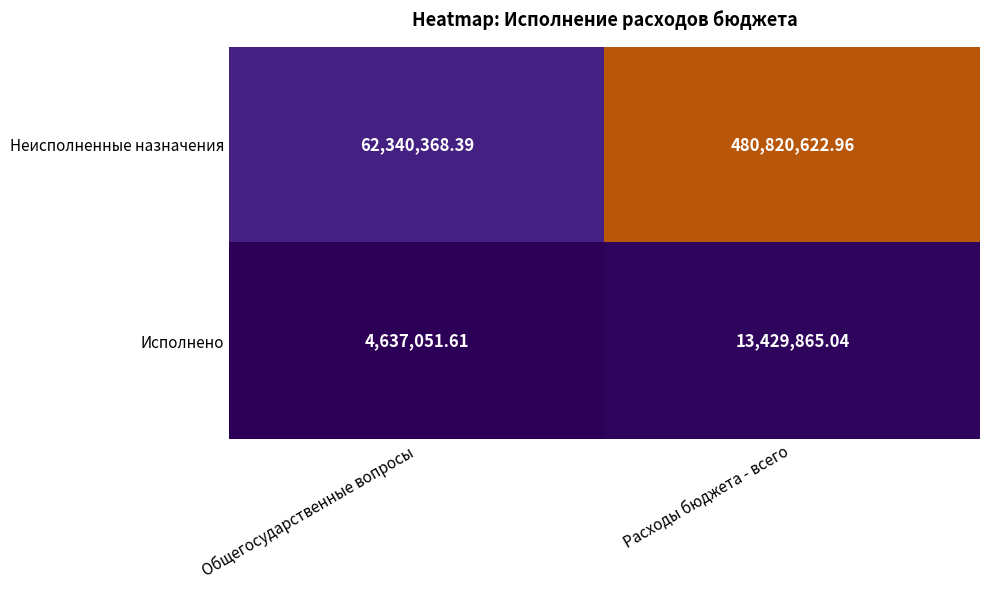

What is the spread (max minus min) of values at Общегосударственные вопросы?

57703316.8